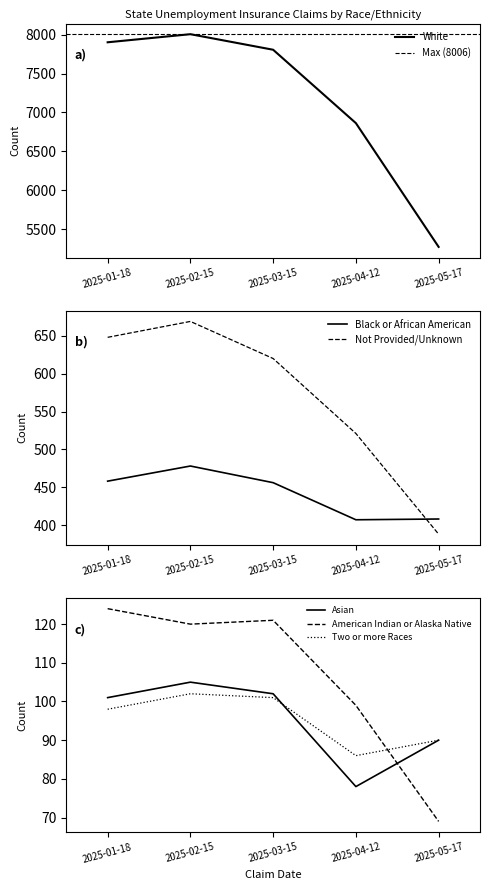

What is the maximum value for Not Provided/Unknown?

669